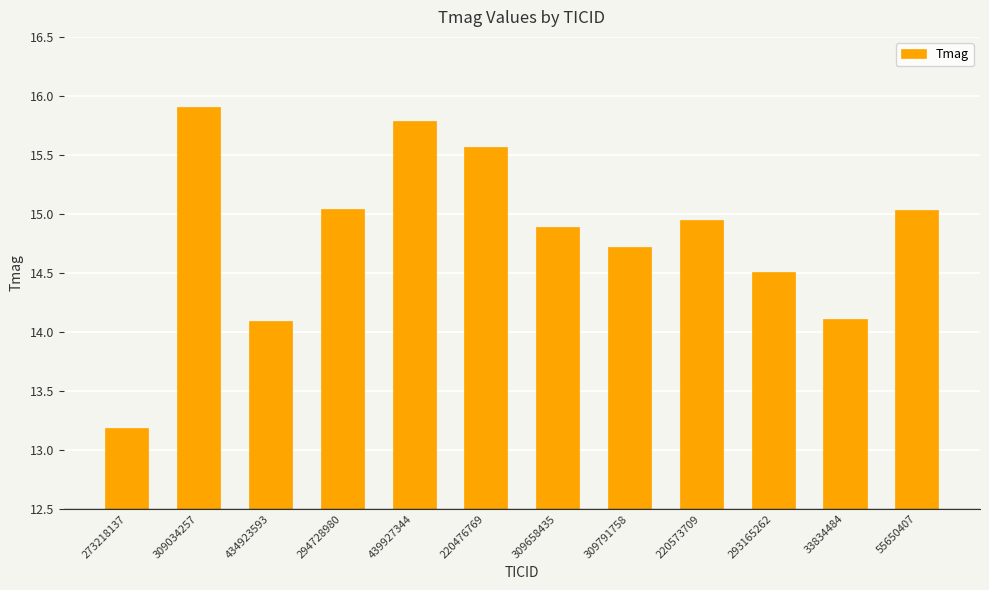

The value at 309034257 is 23.6. True or false?

False